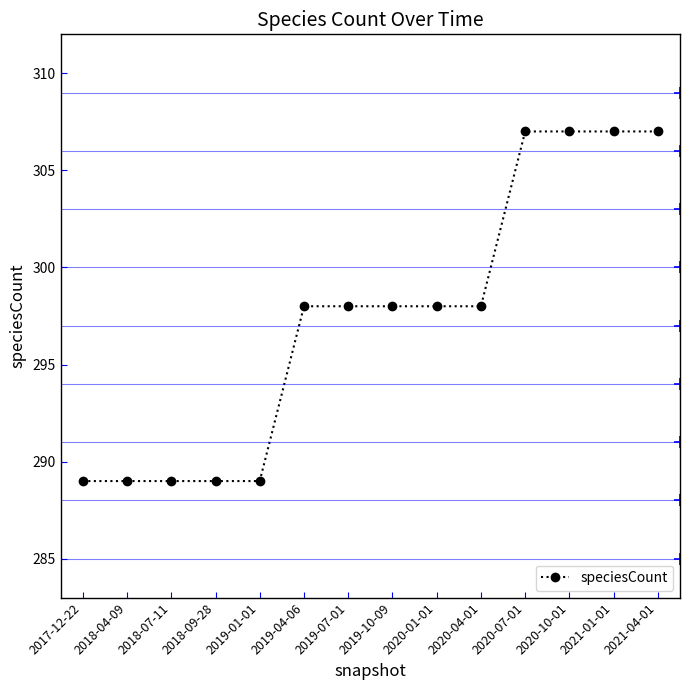

What is the minimum value shown in the chart?

289